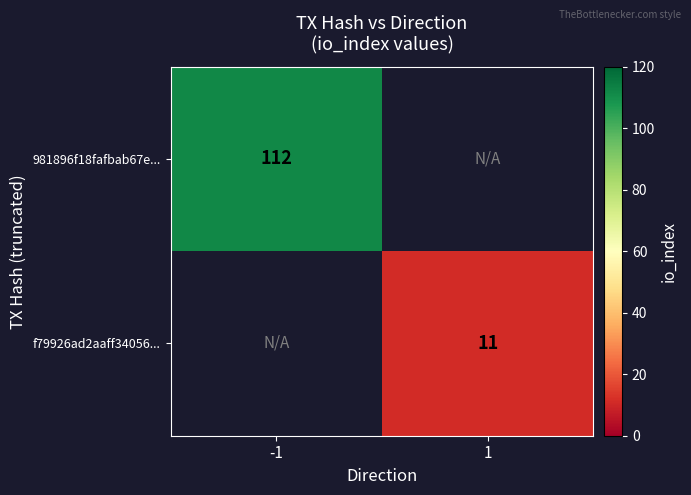

Is it true that 981896f18fafbab67e... equals 36 at -1?

False